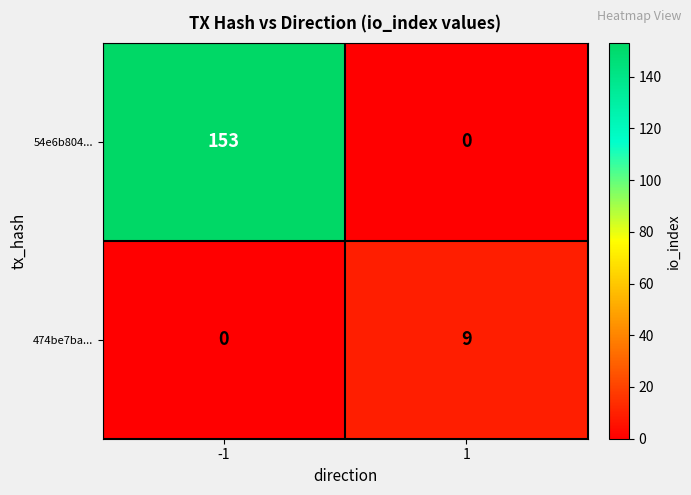

Is it true that 54e6b804... equals 92 at -1?

False